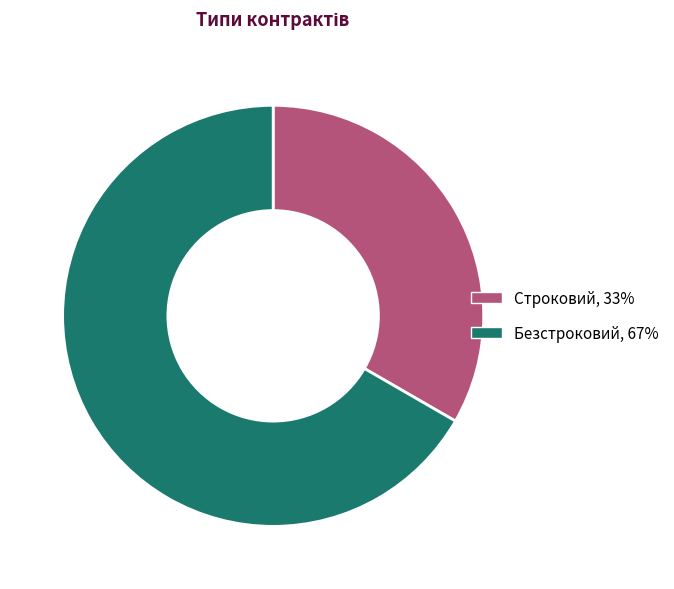

Is the sum of Строковий and Безстроковий greater than half?

Yes